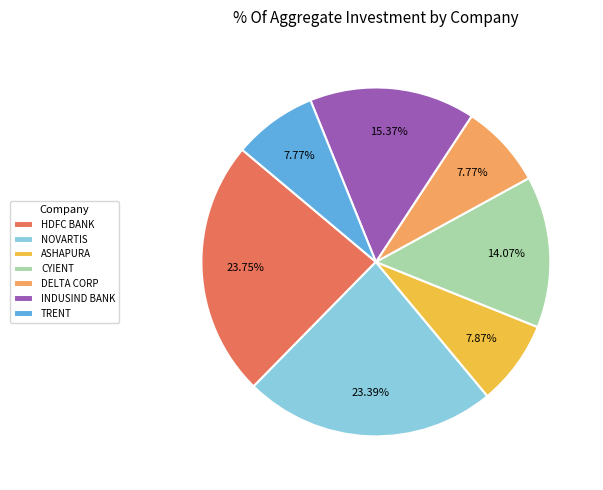

Do TRENT and DELTA CORP together represent more than half of the pie?

No